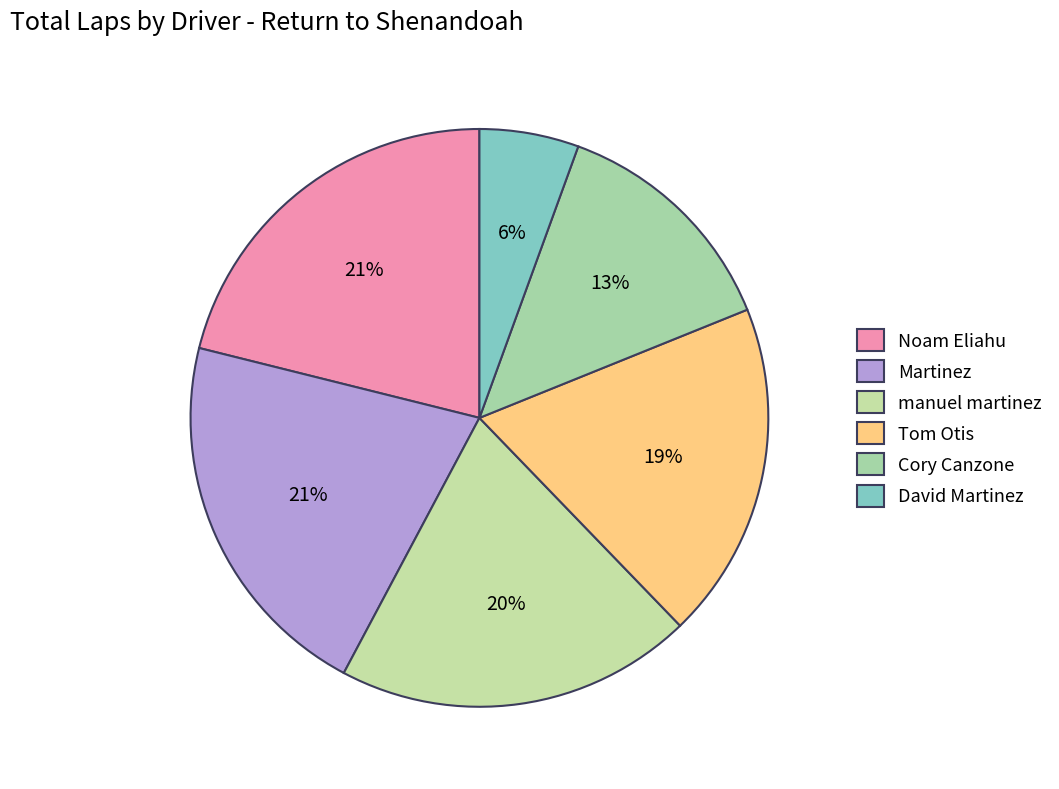

Does any single category account for the majority?

No